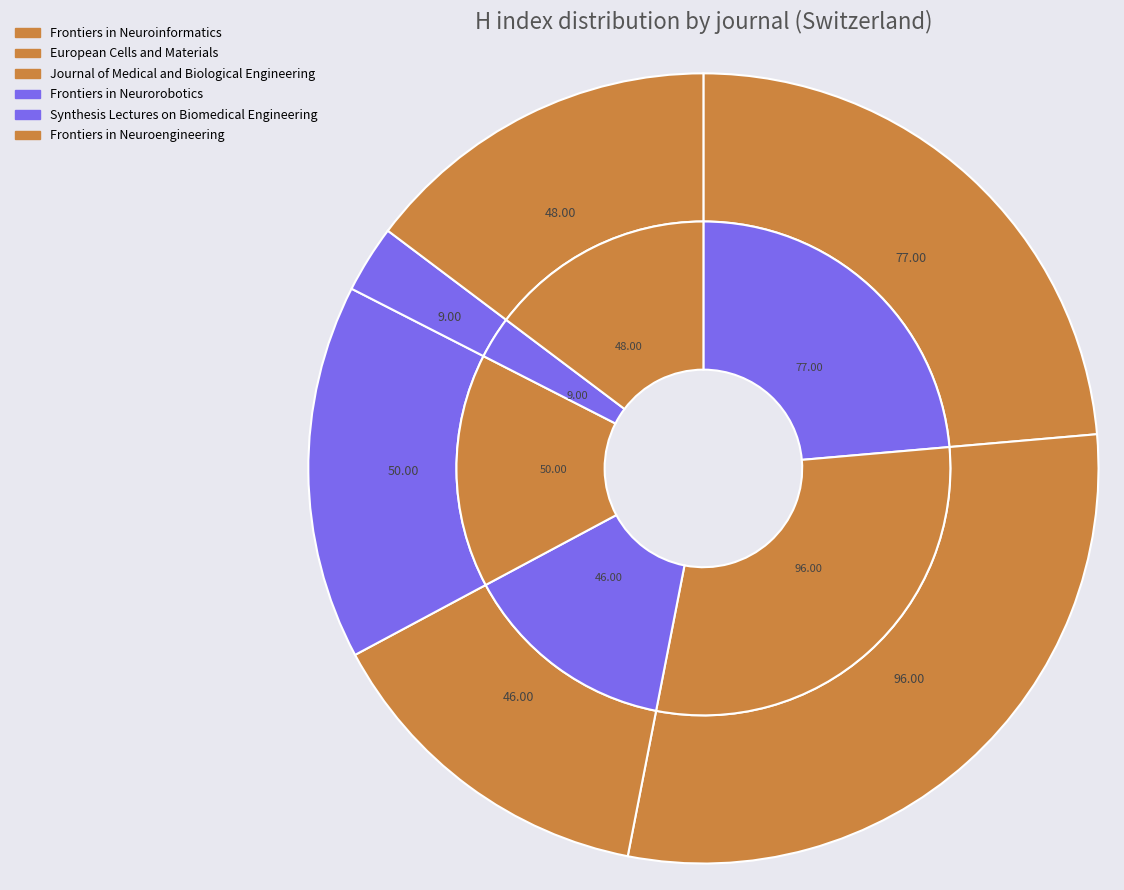

Count the number of slices in the pie.

6